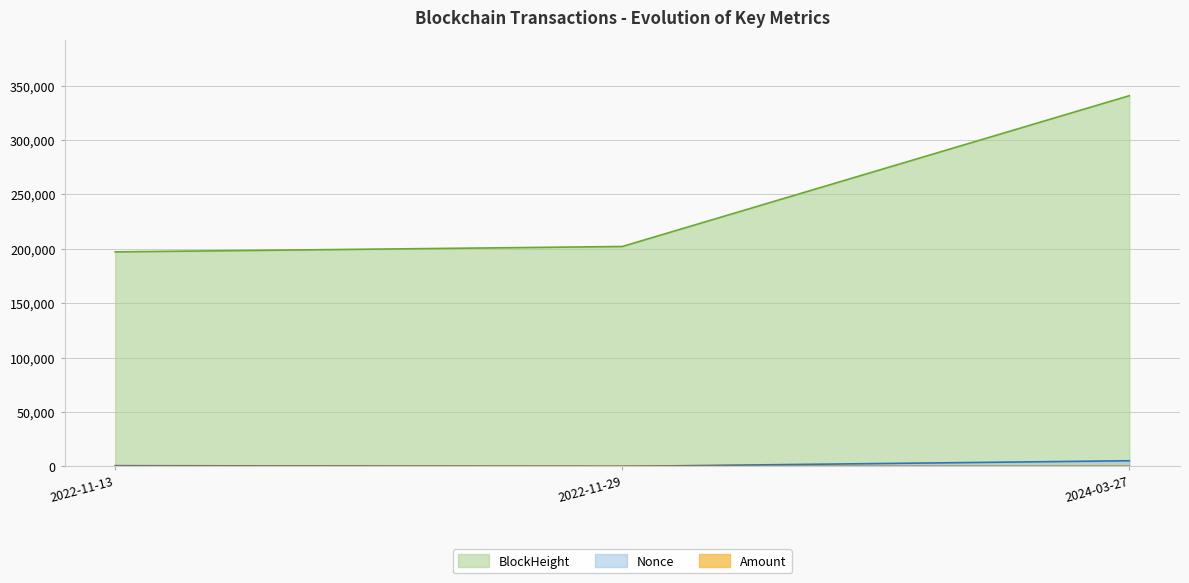

Which series changed the most between 2022-11-29 and 2024-03-27?

BlockHeight